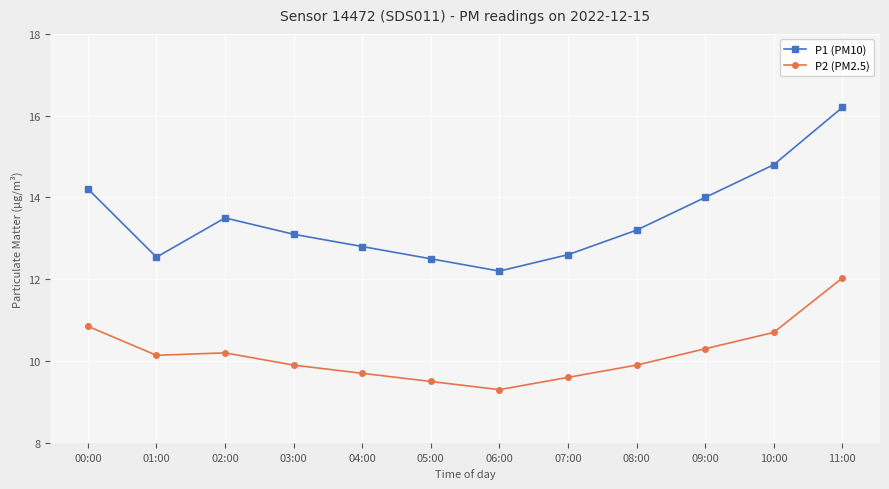

Which series has the widest spread of values?

P1 (PM10)